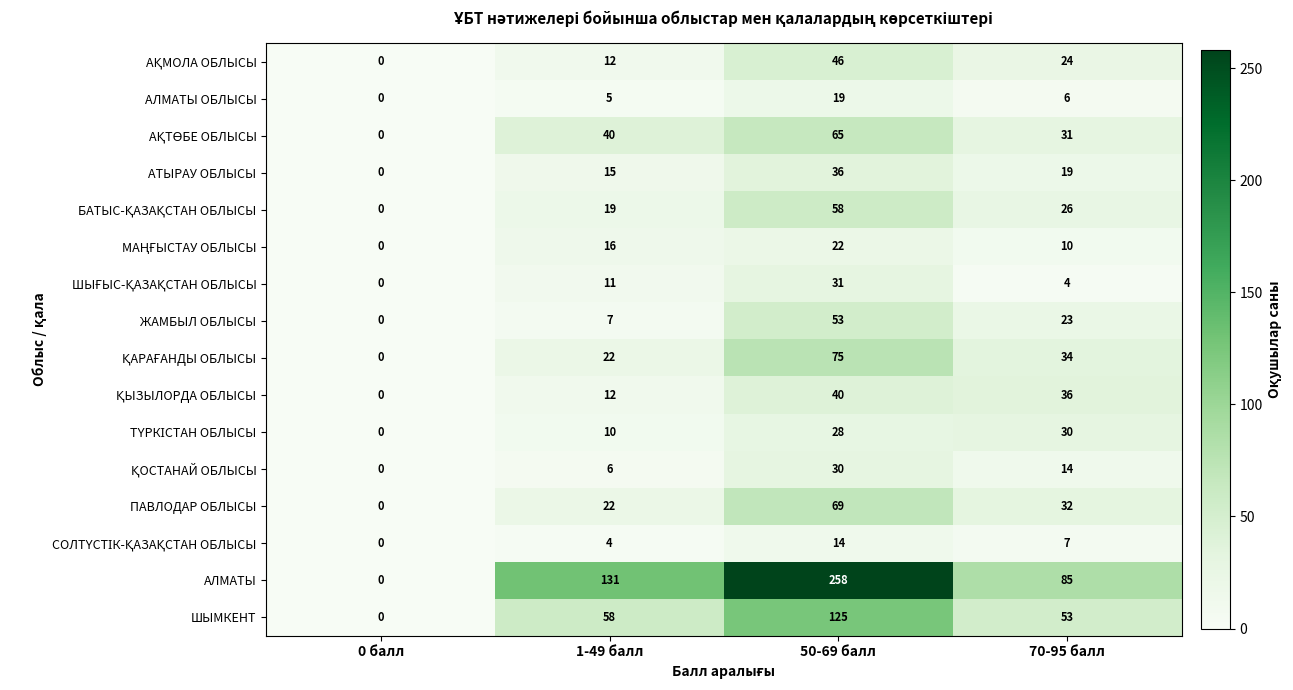

What is the sum of the ЖАМБЫЛ ОБЛЫСЫ values at 0 балл and 50-69 балл?

53